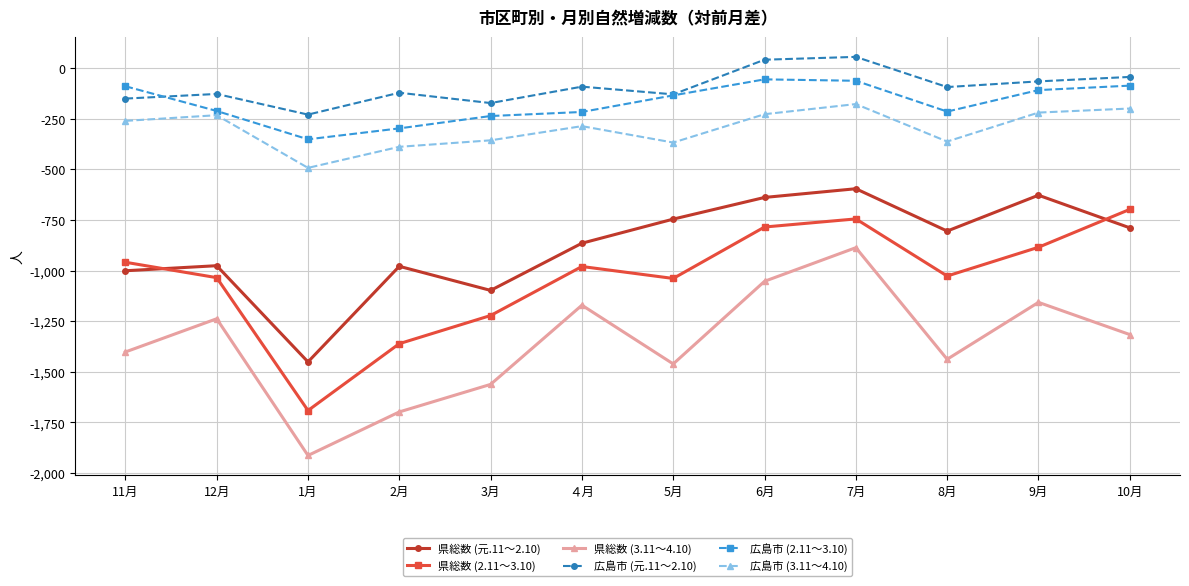

True or false: 広島市 (3.11～4.10) and 広島市 (元.11～2.10) intersect in this chart.

False